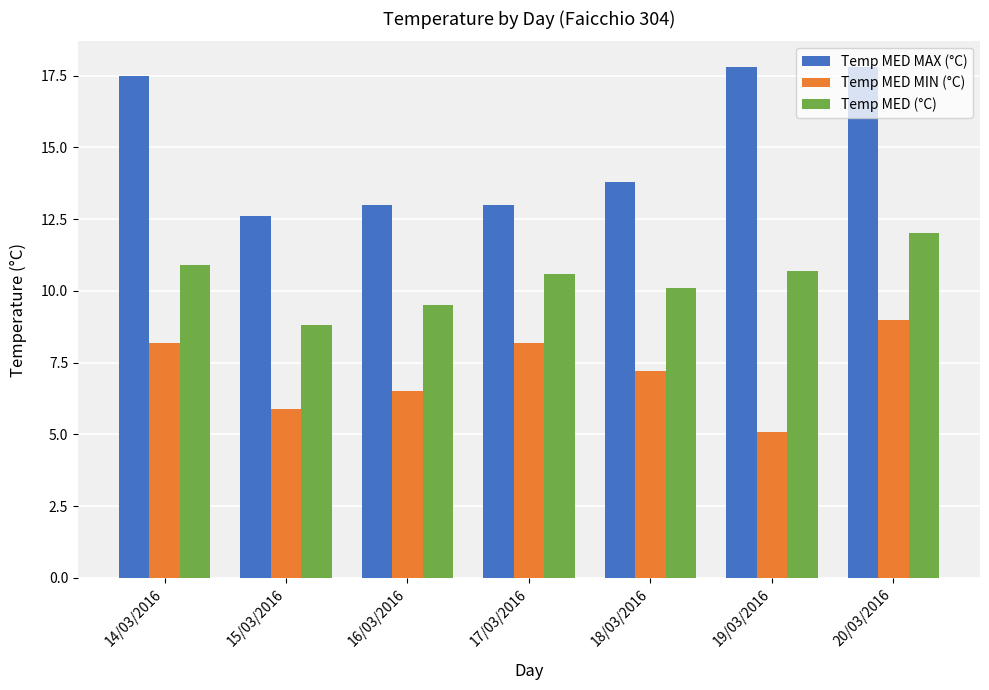

What are all the series names shown in the legend?

Temp MED MAX (°C), Temp MED MIN (°C), Temp MED (°C)